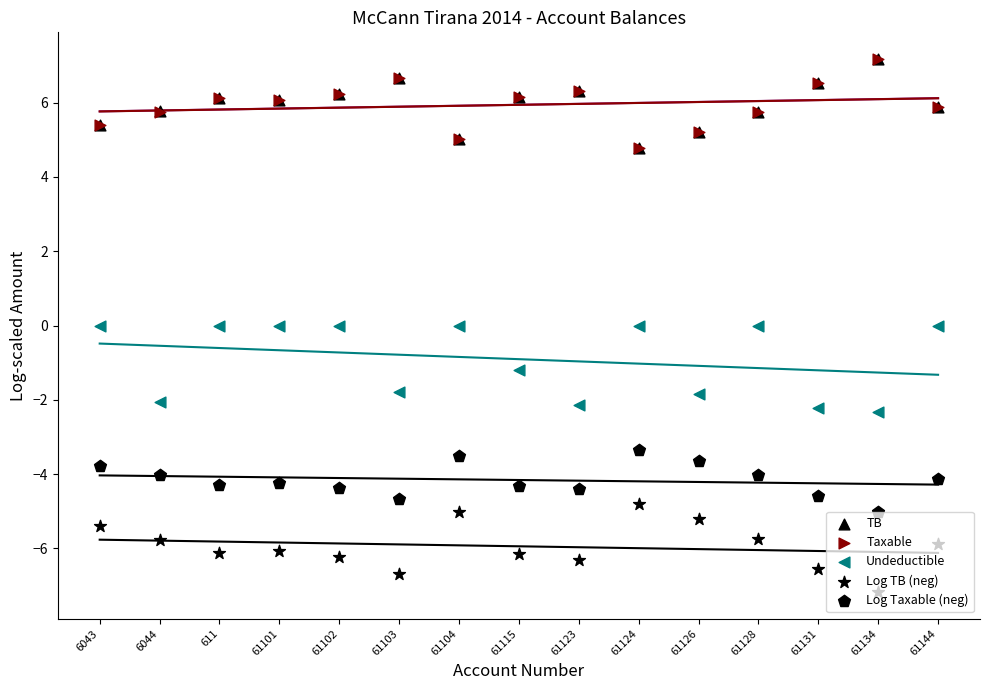

Which series has the largest total across all categories?

TB